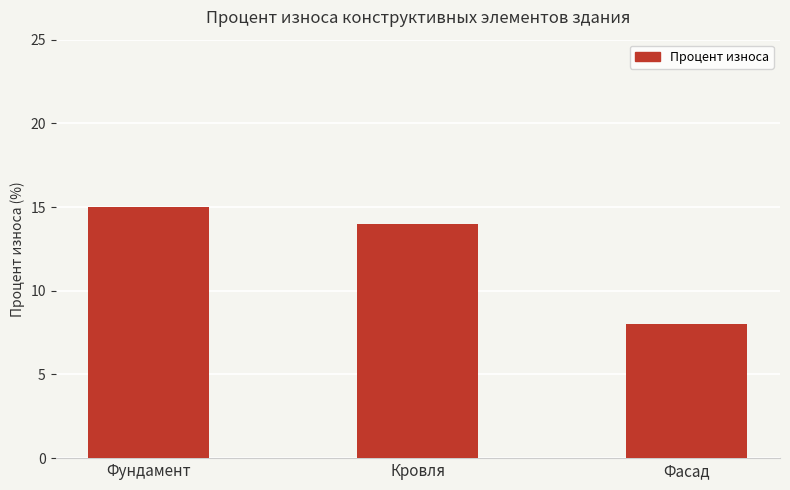

How many data points are less than 14?

1